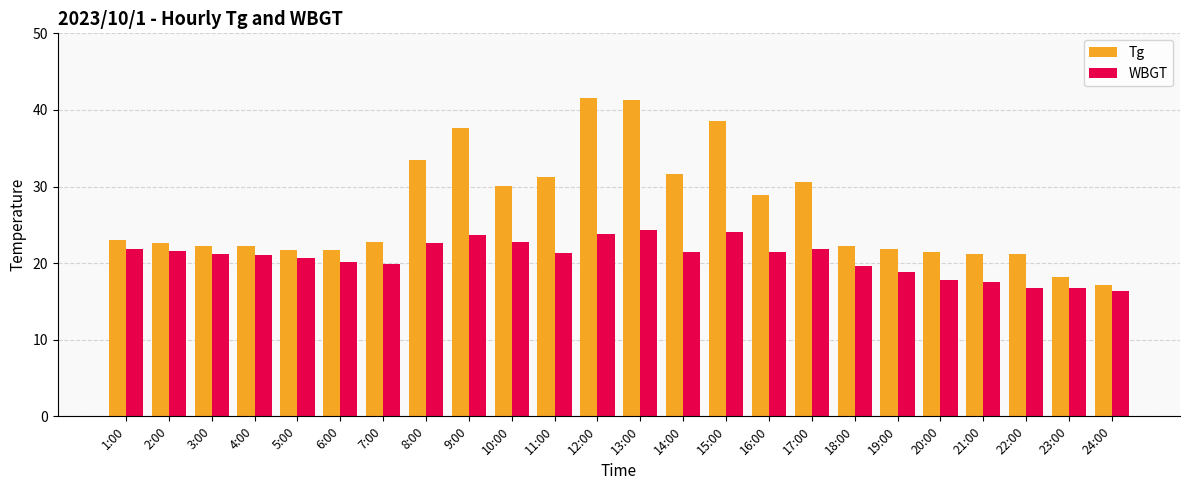

Which series changed the most between 5:00 and 8:00?

Tg